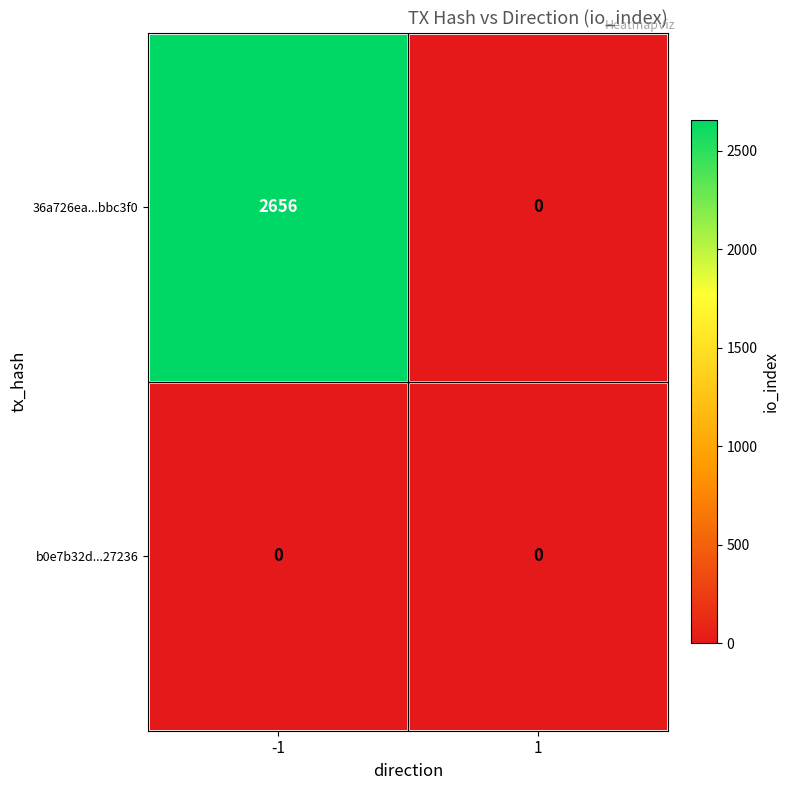

Rank the series by their average value, from highest to lowest.

36a726ea...bbc3f0, b0e7b32d...27236